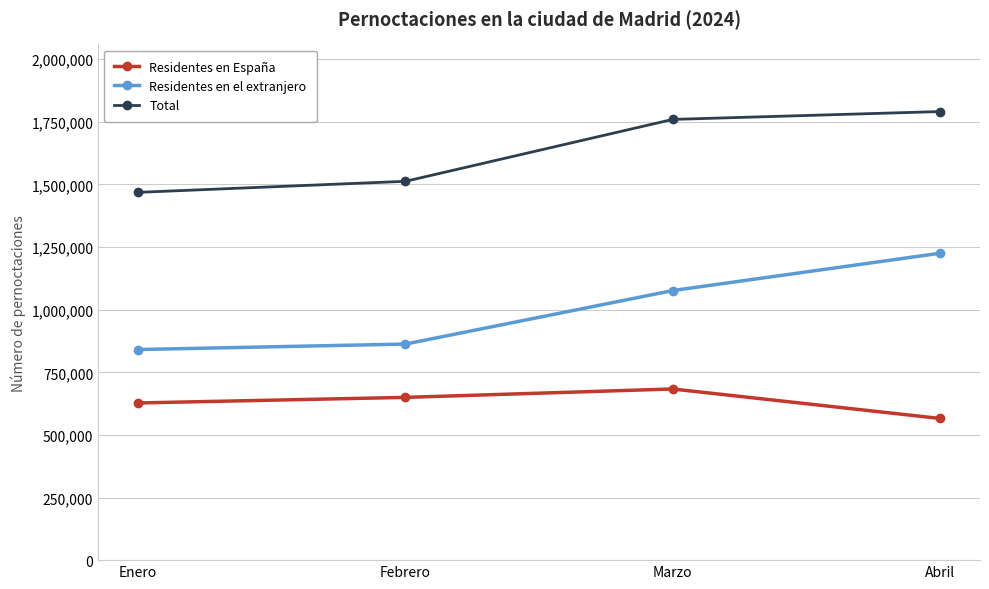

Is the value of Residentes en España at Febrero greater than the value of Residentes en el extranjero at Marzo?

No